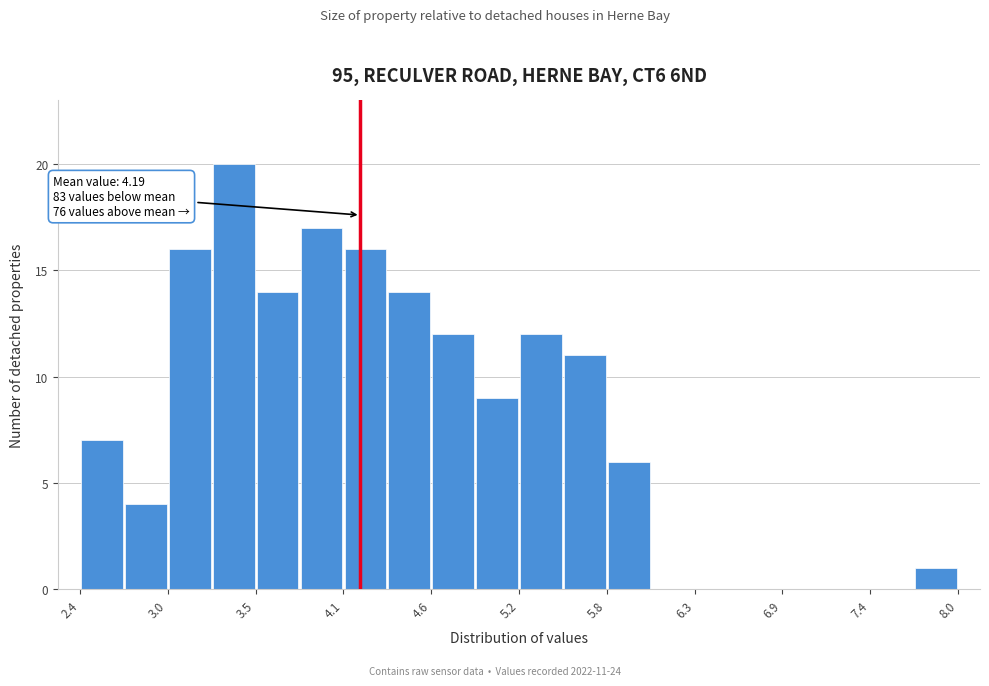

Read against the x-axis, roughly where is the centre of the tallest bar?

3.4